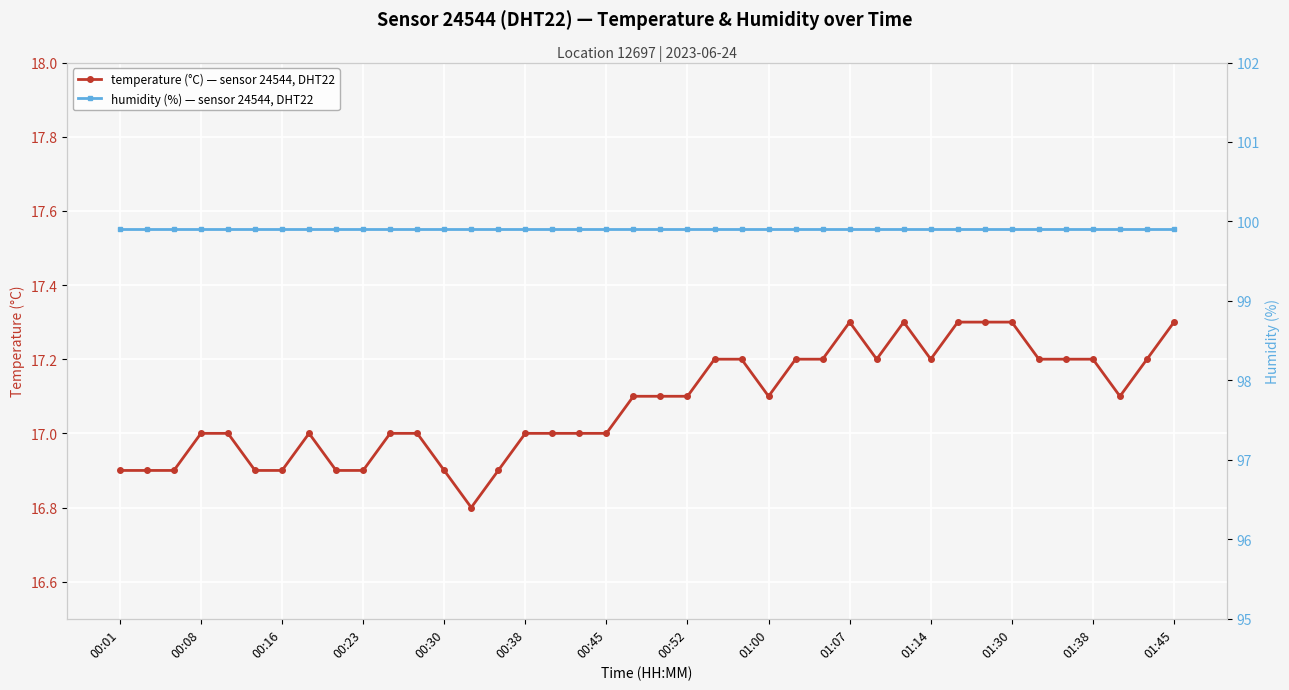

Which category has the lowest value in the humidity (%) — sensor 24544, DHT22 series?

00:01